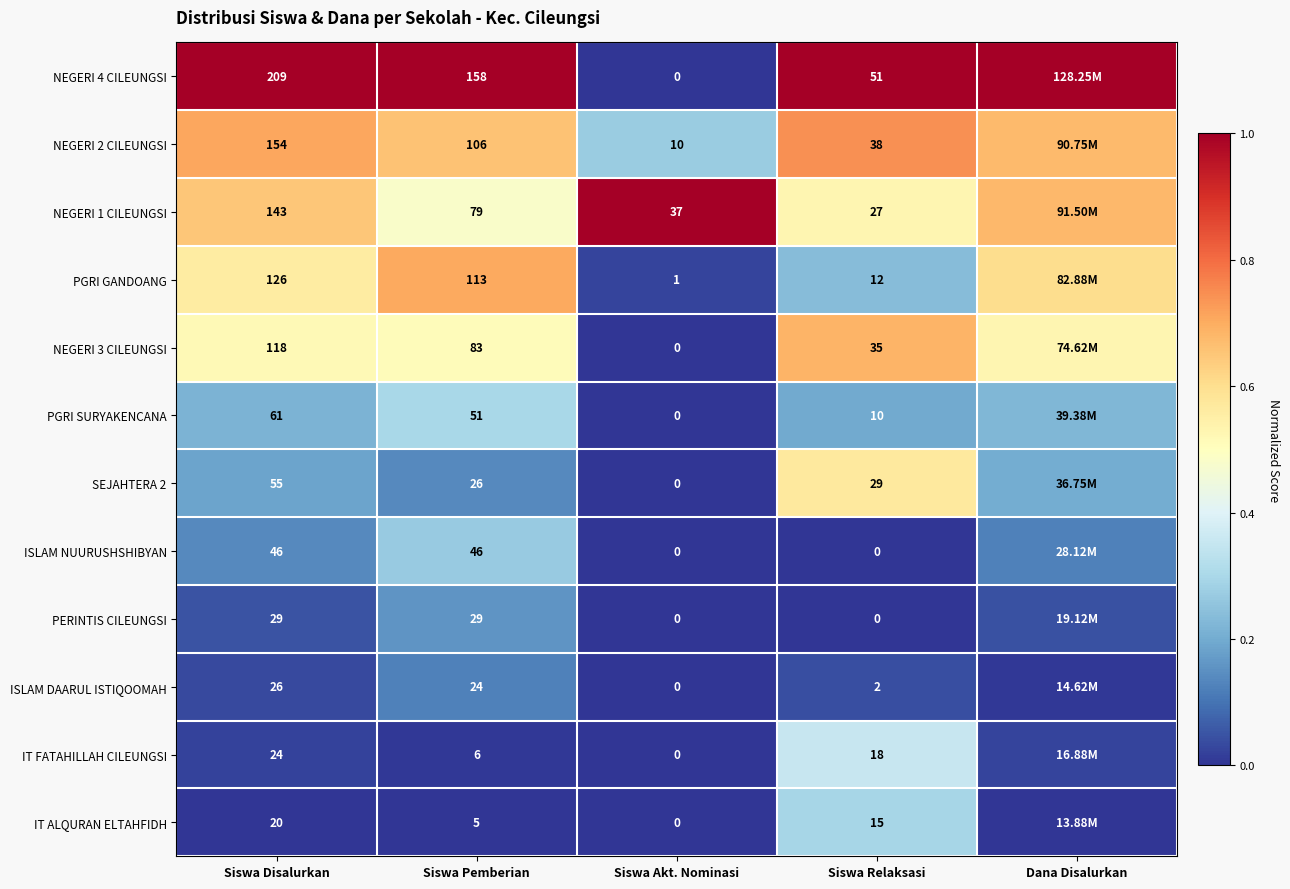

Rank the categories by ISLAM NUURUSHSHIBYAN value from lowest to highest.

Siswa Akt. Nominasi, Siswa Relaksasi, Dana Disalurkan, Siswa Disalurkan, Siswa Pemberian